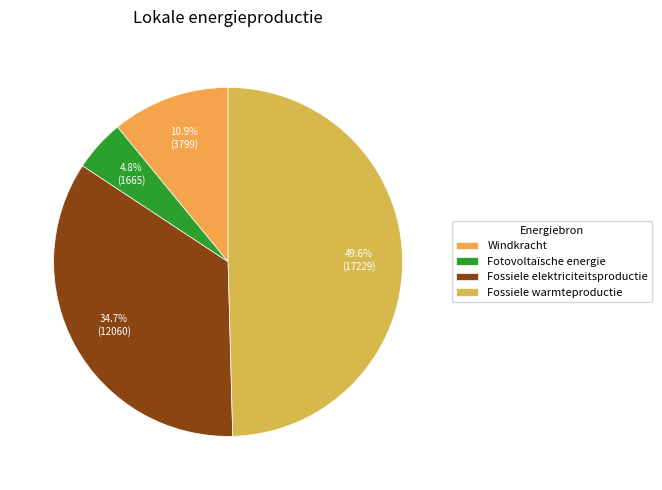

True or false: Fossiele warmteproductie accounts for 50% of the total.

True